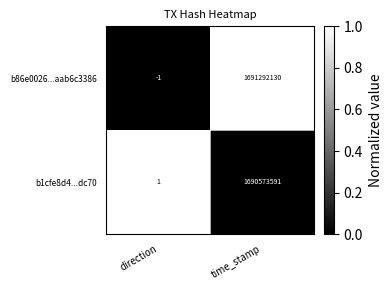

At which category is the sum across all series the highest?

time_stamp